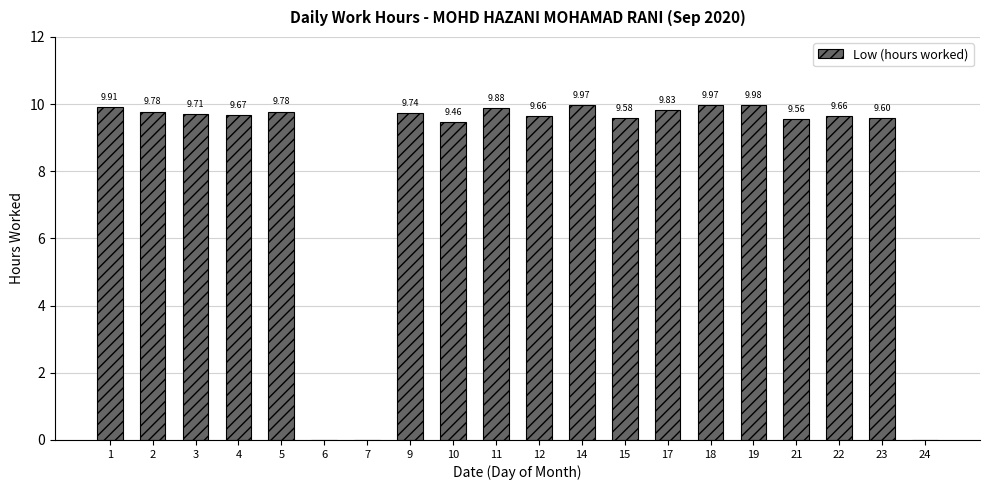

What is the sum of the values at 4 and 21?

19.2